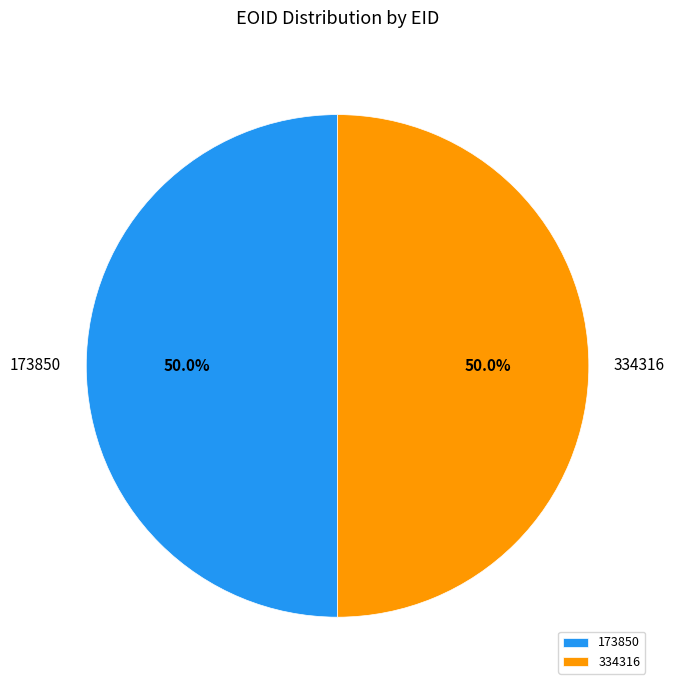

To the nearest percent, what is the combined percentage of 173850 and 334316?

100%